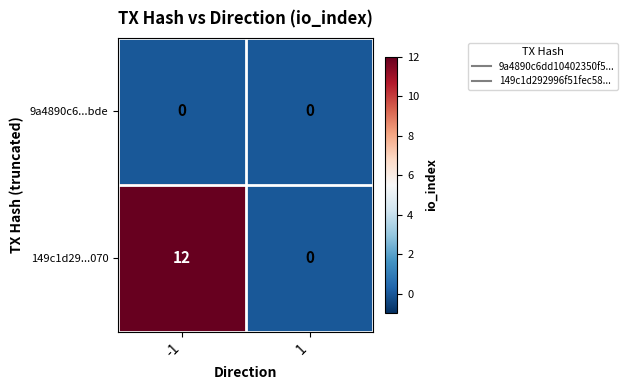

At -1, list the series in order from smallest to largest.

9a4890c6...bde, 149c1d29...070